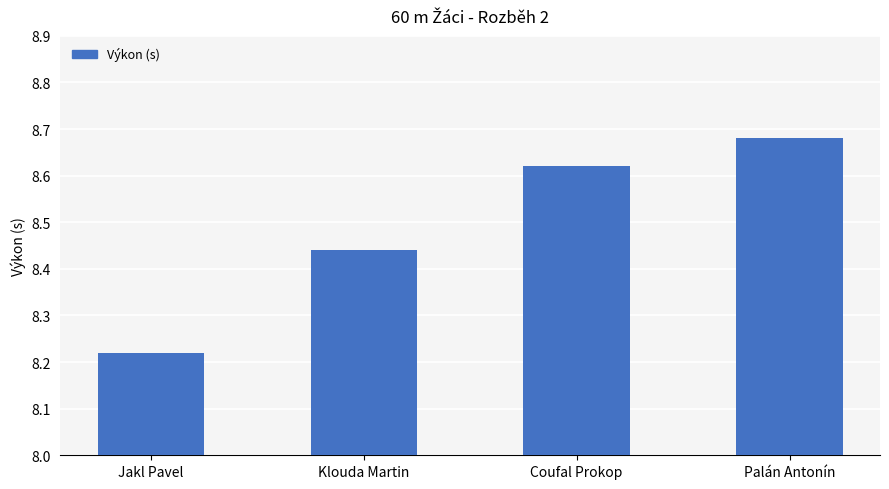

Which has a higher value, Palán Antonín or Coufal Prokop?

Palán Antonín